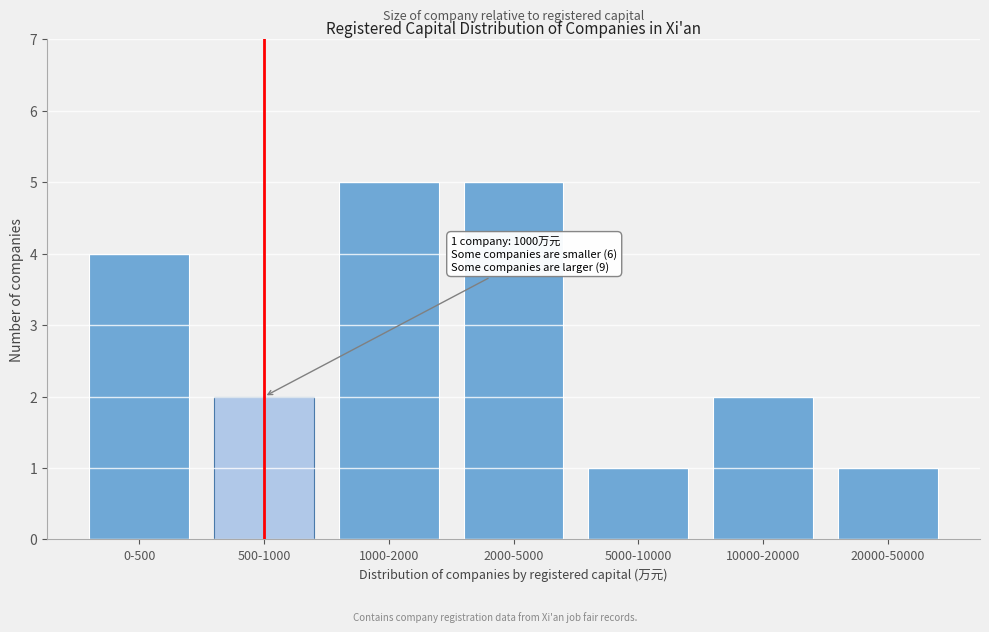

Reading right to left, what are all the values shown in this chart?

1	2	1	5	5	2	4